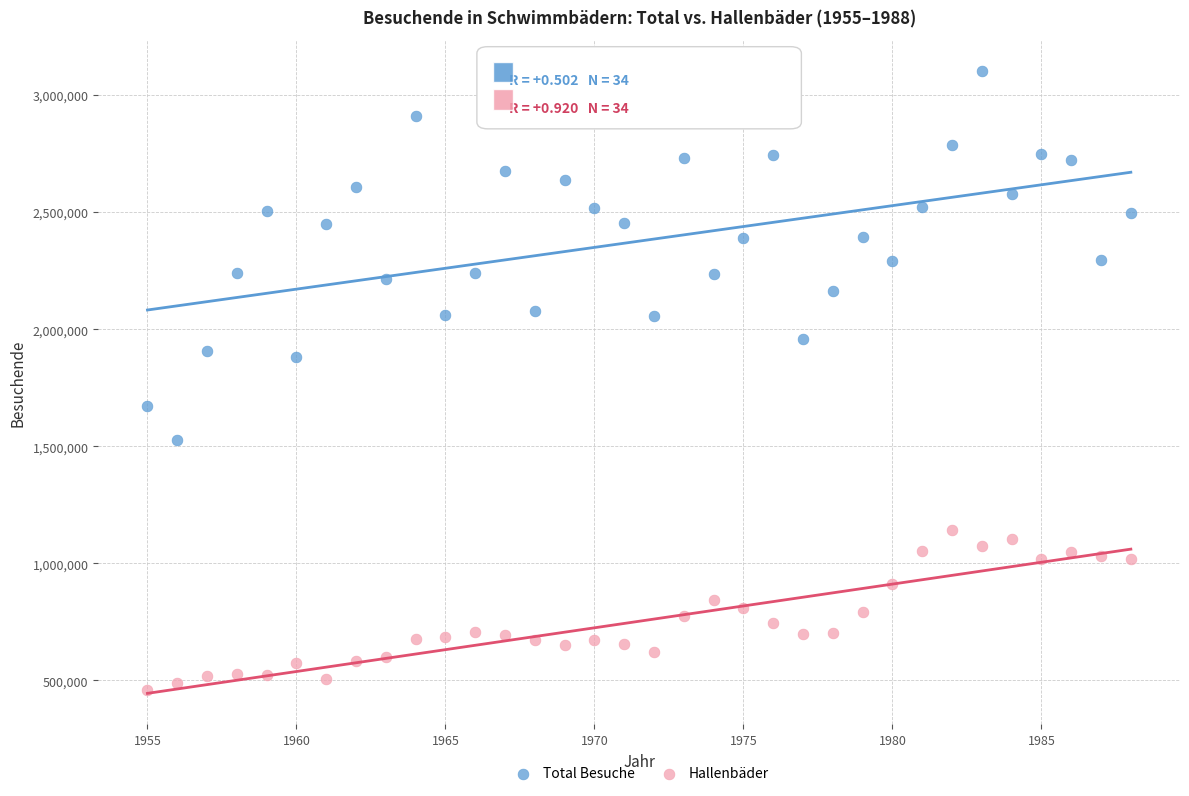

What are all the series names shown in the legend?

Total Besuche, Hallenbäder